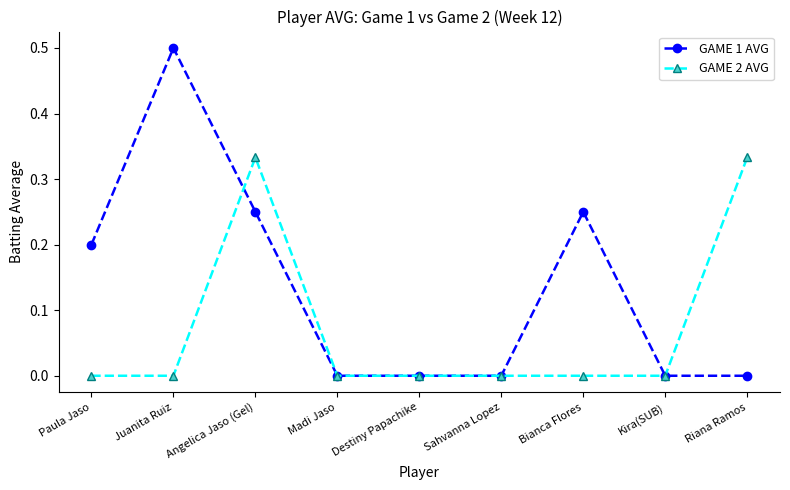

What position from the left is Kira(SUB)?

8